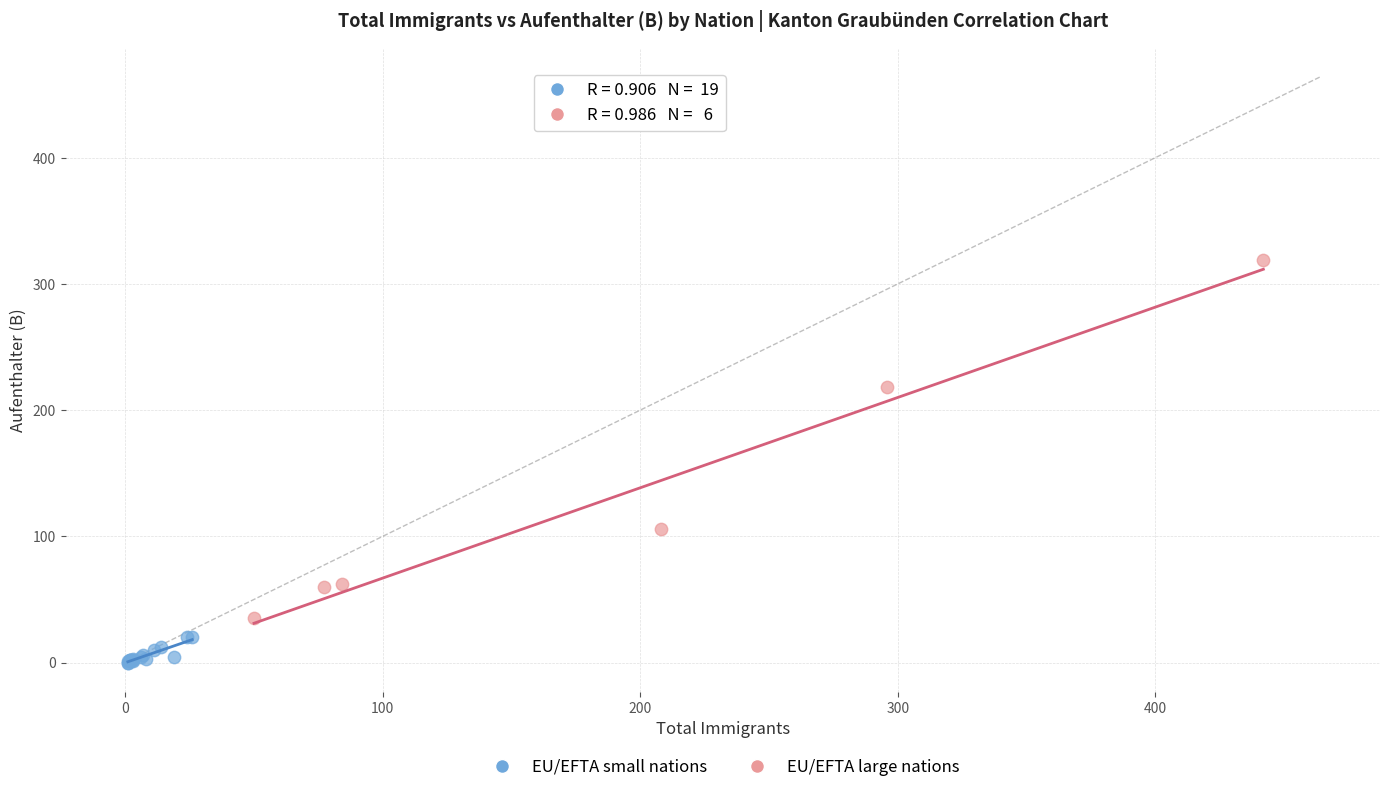

Which series has the widest spread of Y values?

EU/EFTA large nations